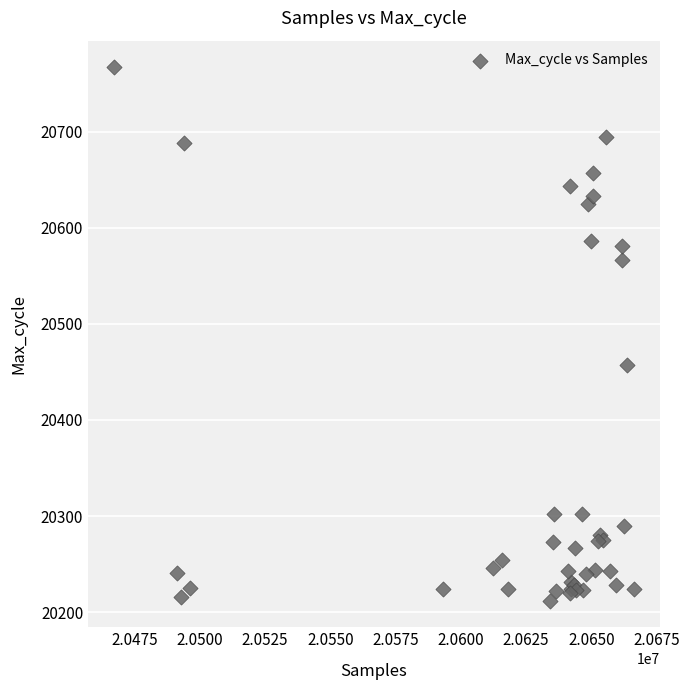

What Y value in the scatter plot is closest to 20489?

20457